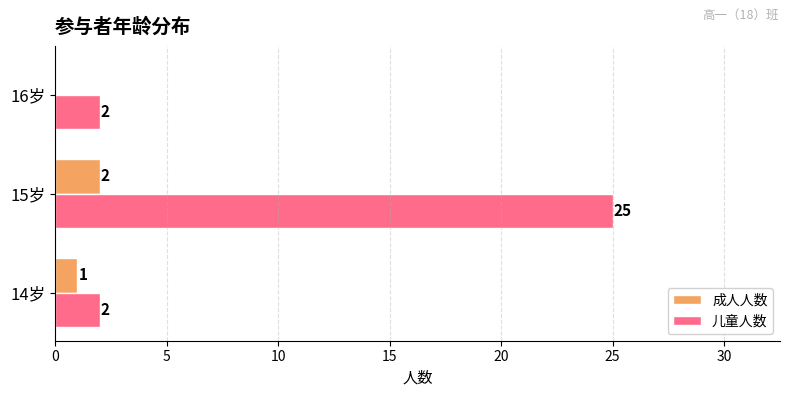

Between 14岁 and 15岁, which series saw the biggest shift?

儿童人数